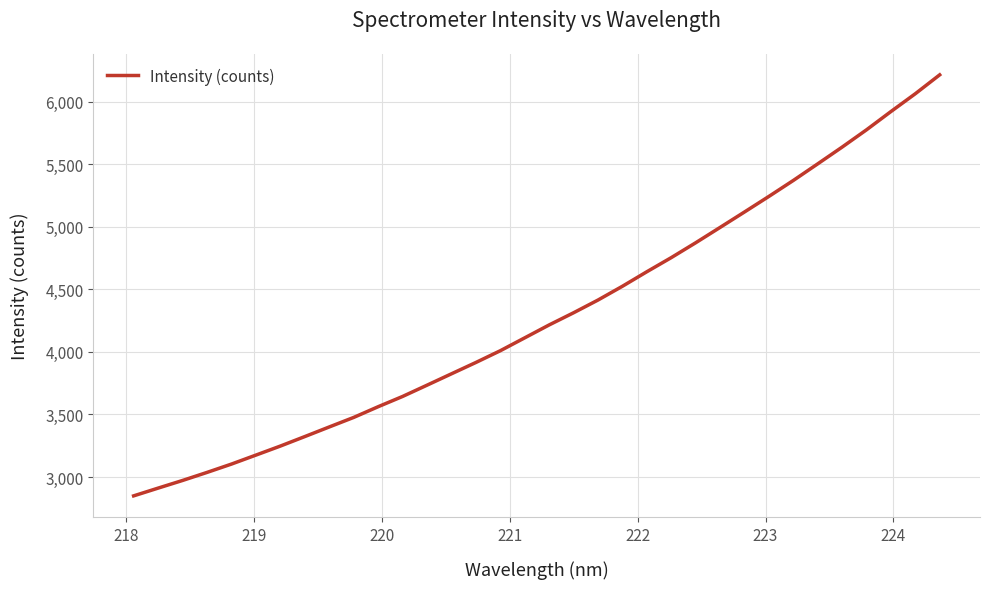

What is the greatest value displayed?

6213.9